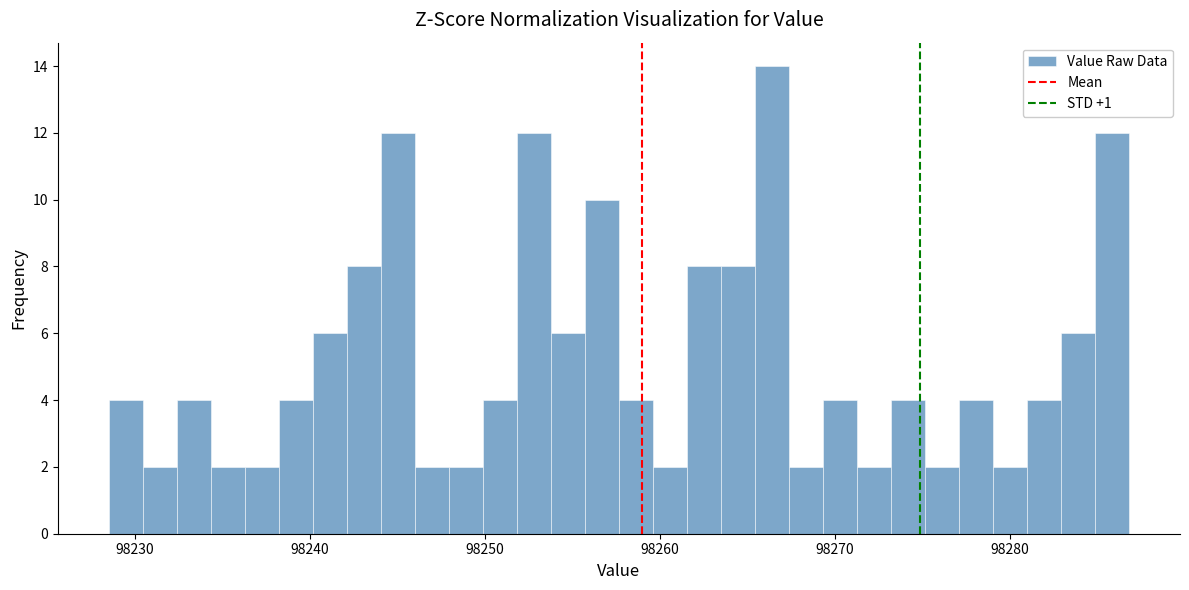

Read against the x-axis, roughly where is the centre of the tallest bar?

98266